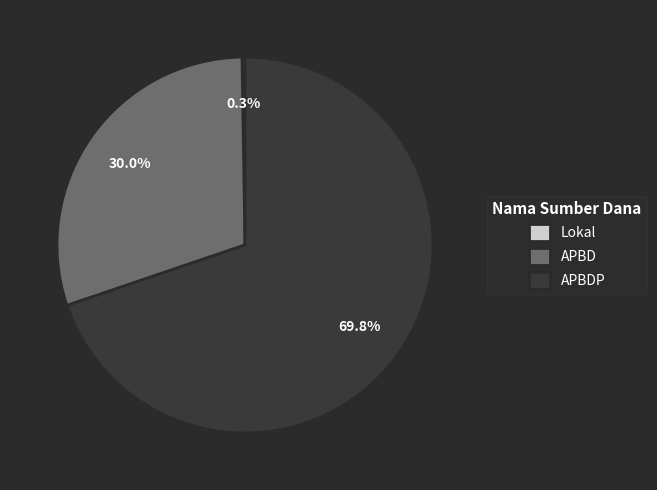

What portion of the pie excludes APBD?

70.0%